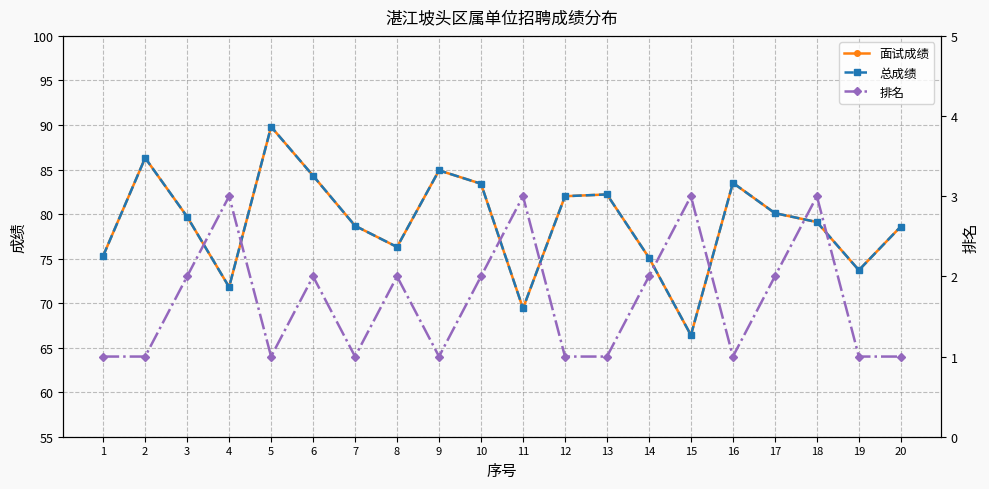

What is the difference between the maximum and minimum values in the 总成绩 series?

23.4